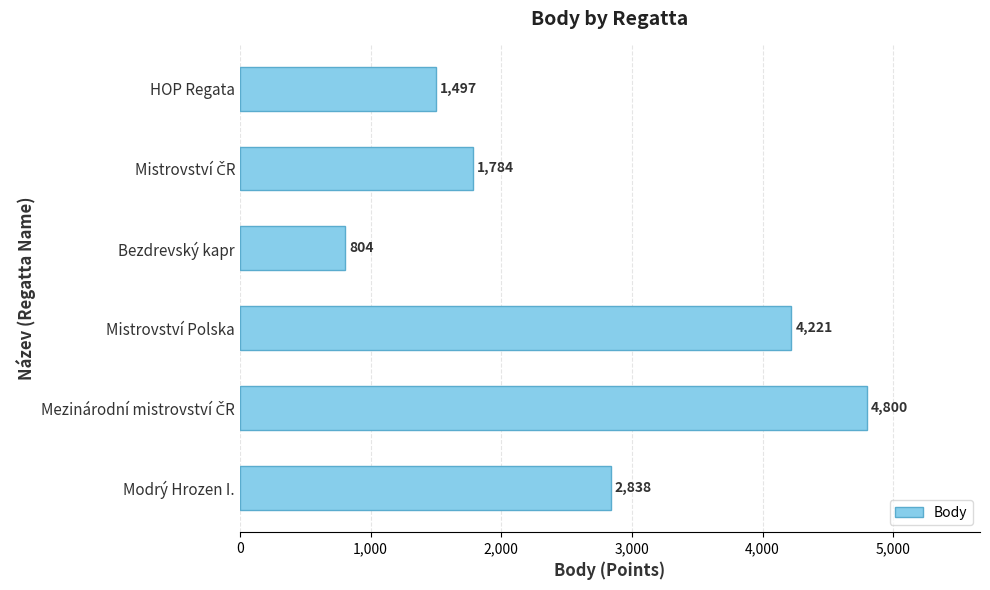

Reading top to bottom, transcribe all the data shown in this chart.

1497	1784	804	4221	4800	2838